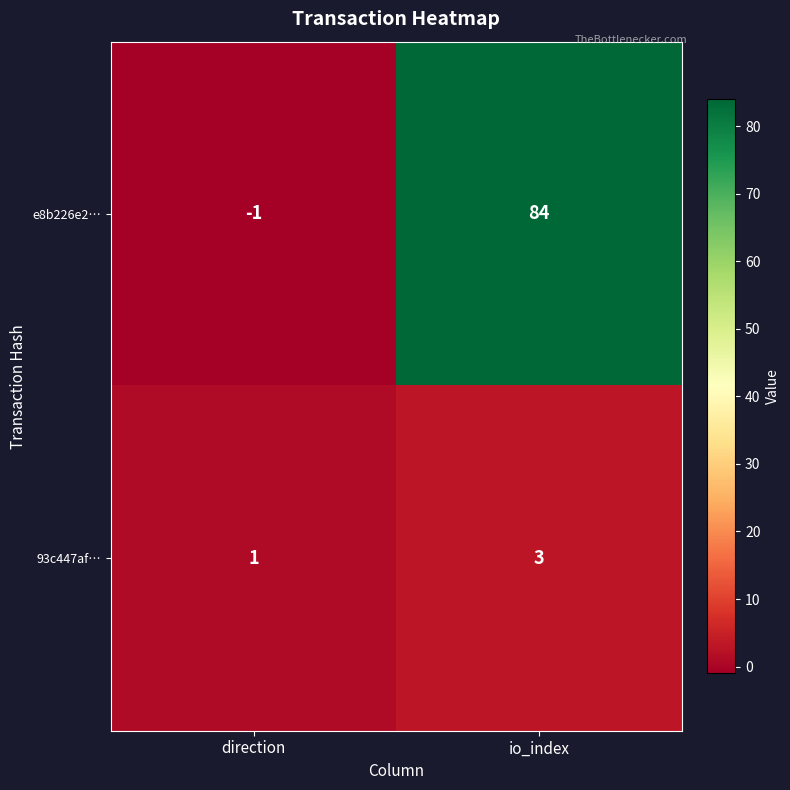

Which category has the highest value across all series?

io_index